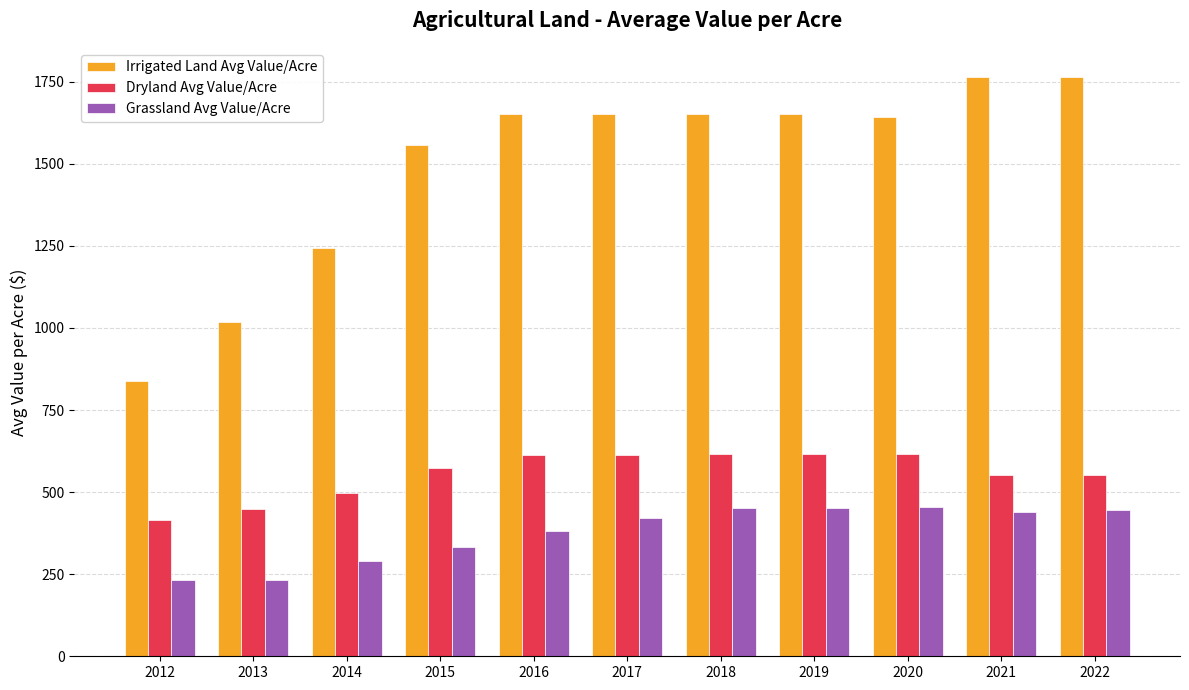

What is the highest value of the Grassland Avg Value/Acre series?

456.0